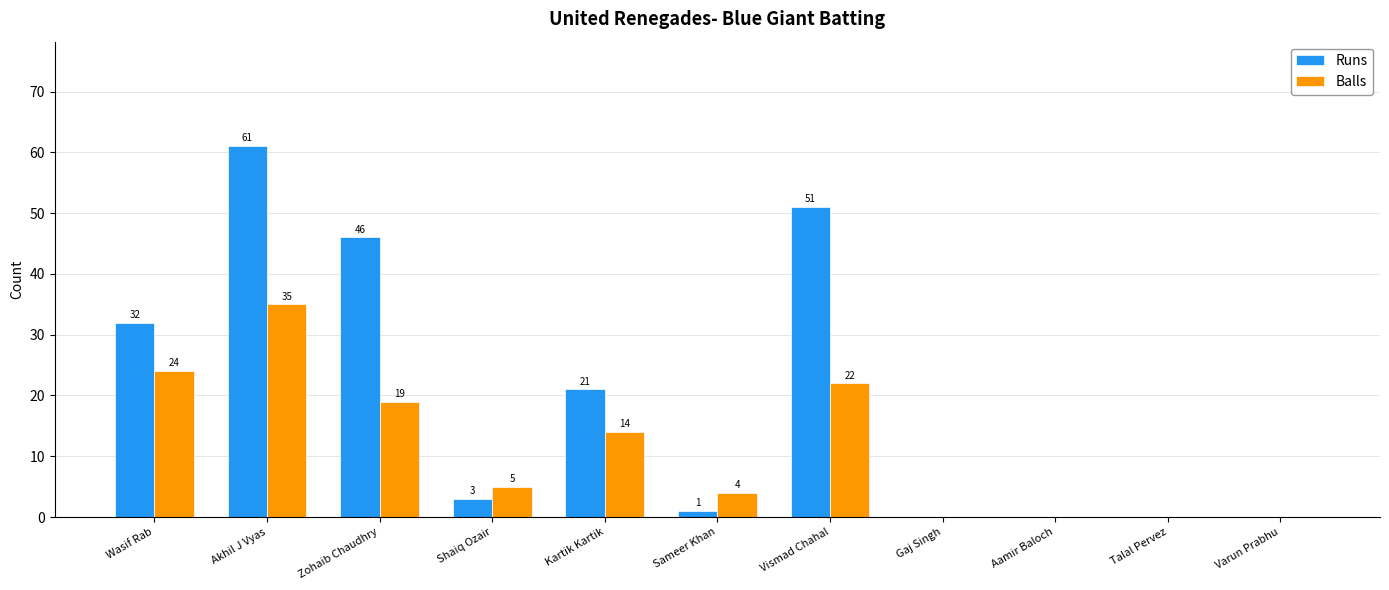

At which category is the sum across all series the highest?

Akhil J Vyas